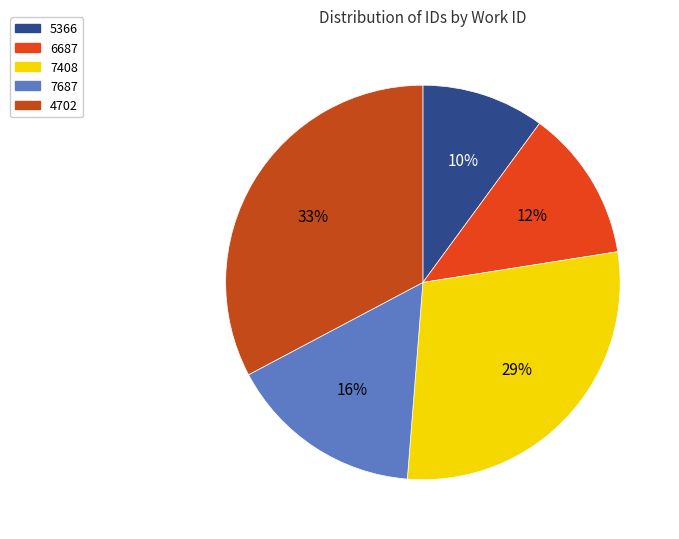

To the nearest percent, what percentage of the pie is 6687?

12%